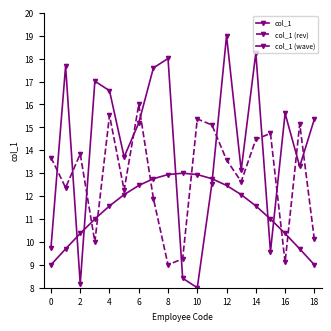

True or false: col_1 has more than 1 interior local peaks.

True